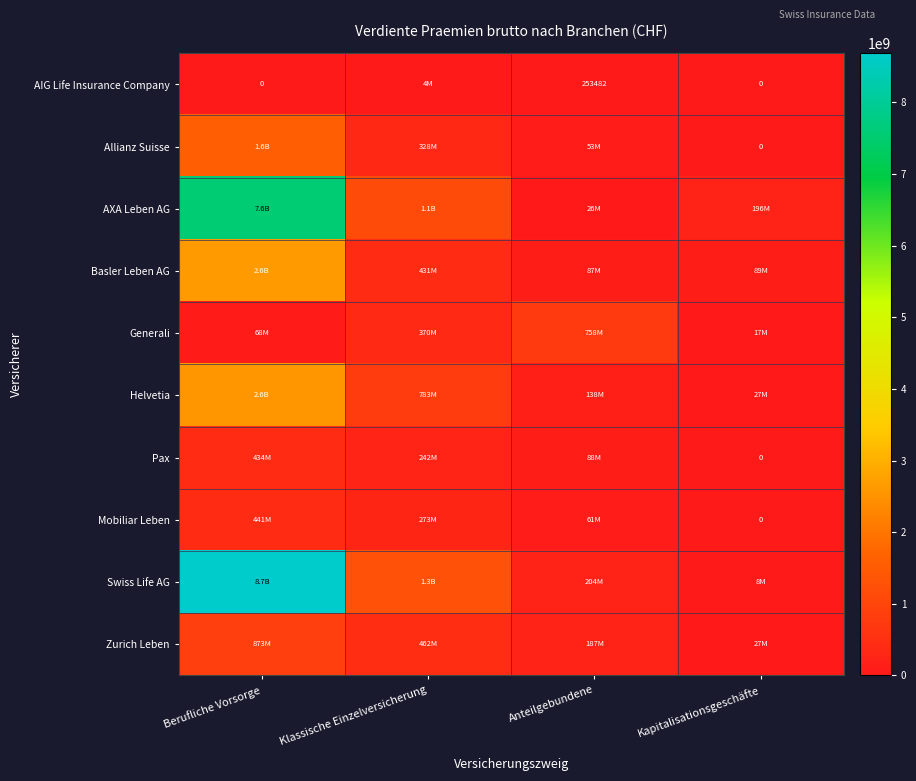

Where does the Allianz Suisse series first go above 327586070?

Berufliche Vorsorge